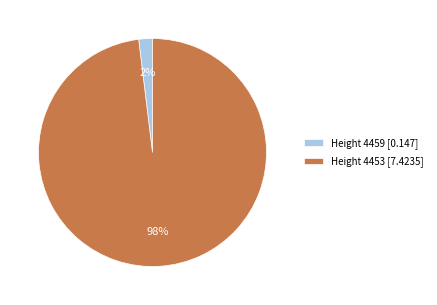

The Height 4453 [7.4235] slice represents 98% of the pie. True or false?

True